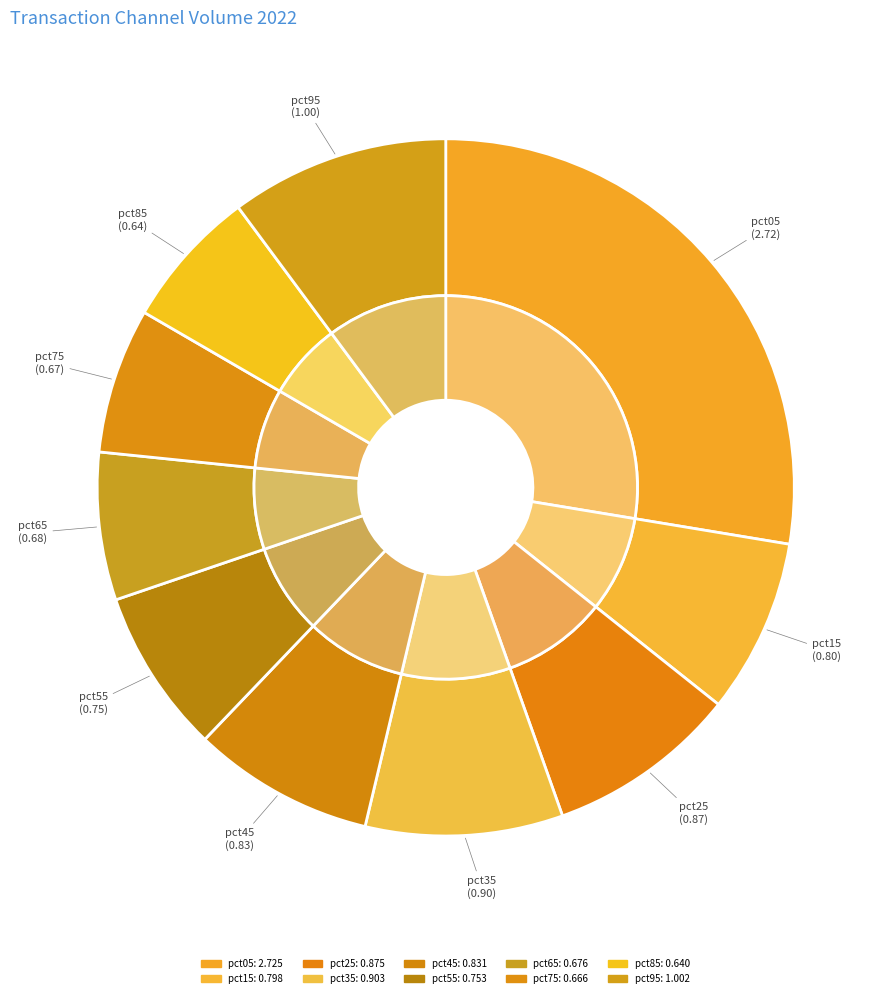

What is the largest slice in the pie chart?

pct05